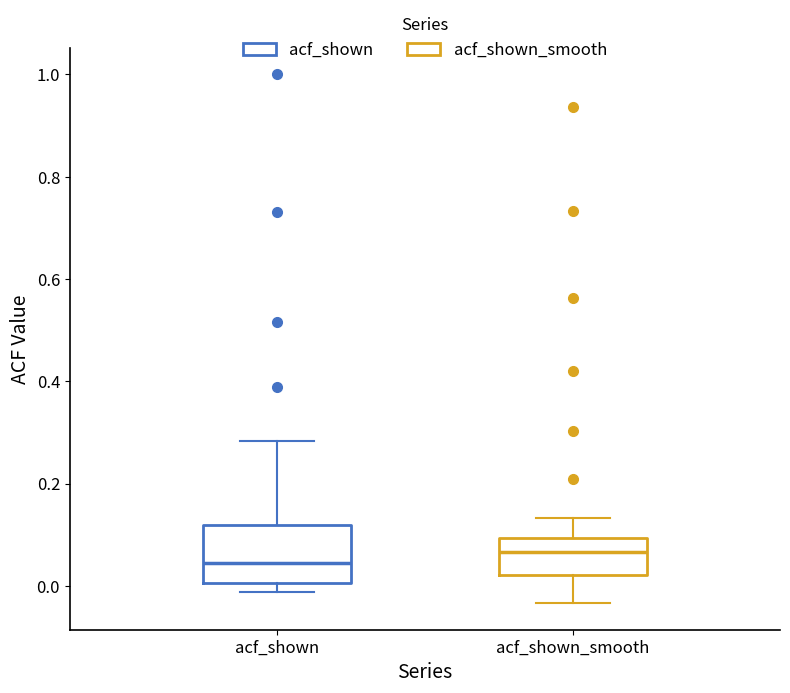

Where does the upper whisker of the box for acf_shown end on the y-axis? The values are not printed on the chart, so give them approximately, as read against the axis.

0.28